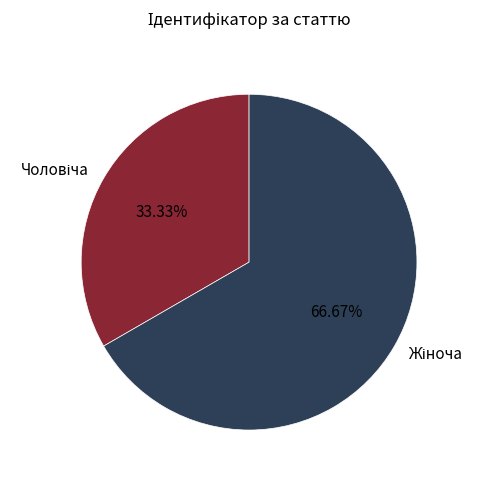

Is there a majority slice in this chart?

Yes